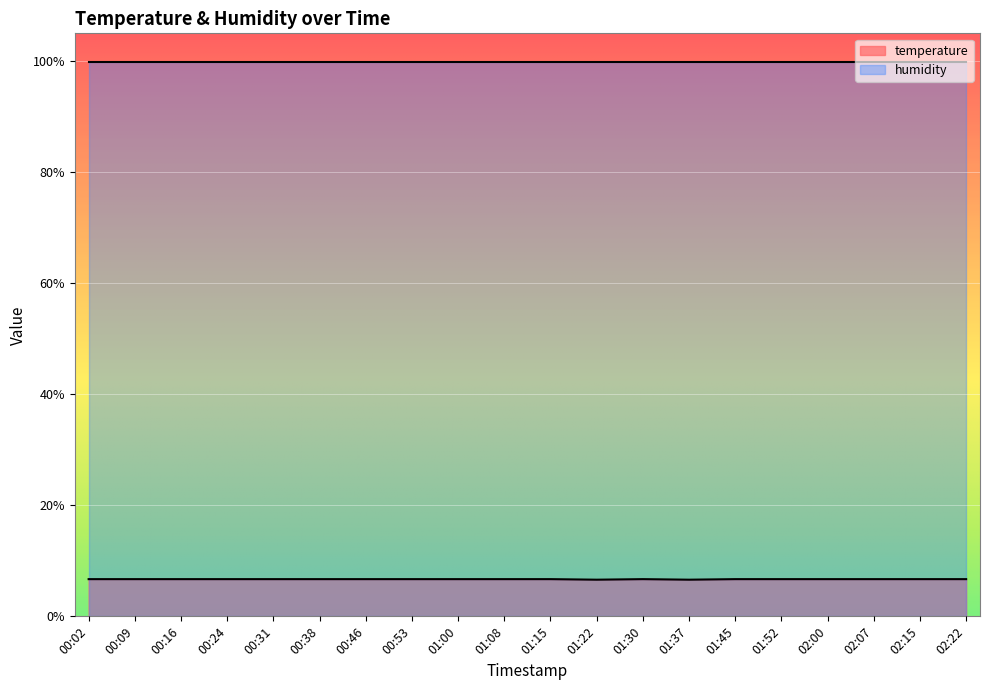

Approximately how many times larger is the value at 01:30 compared to 00:46?

1.0